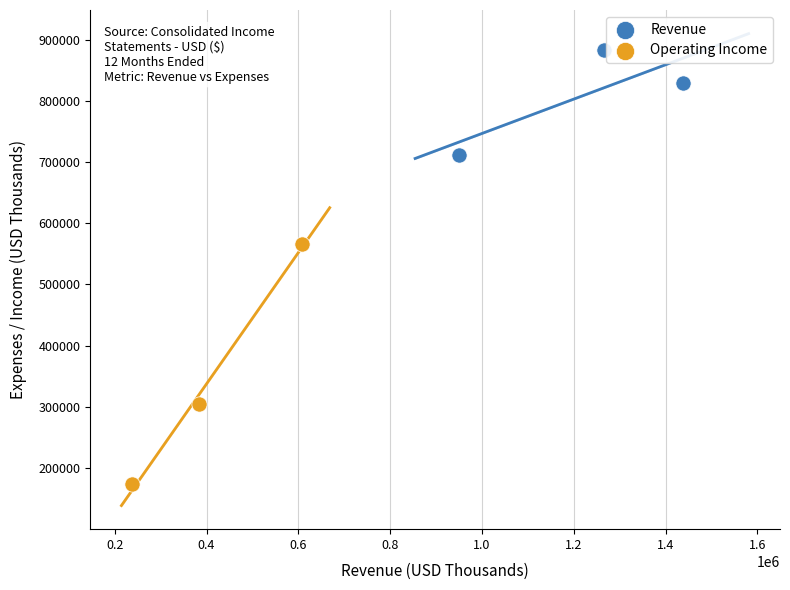

Which series has the widest spread of Y values?

Operating Income